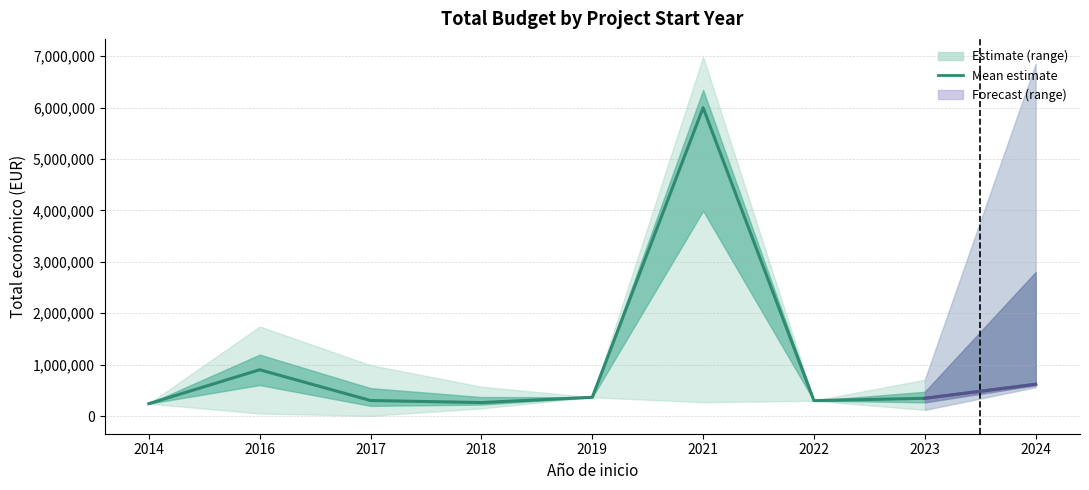

What is the difference between the second highest and minimum values?

658965